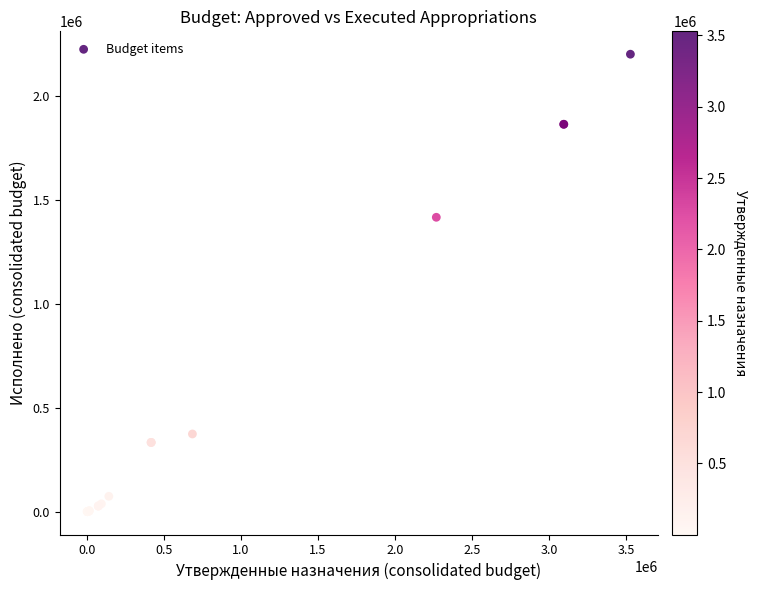

What Y value in the scatter plot is closest to 1099486?

1414998.3